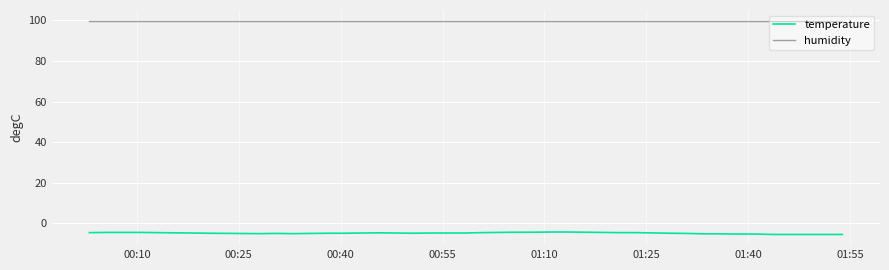

Which series has the largest total across all categories?

humidity